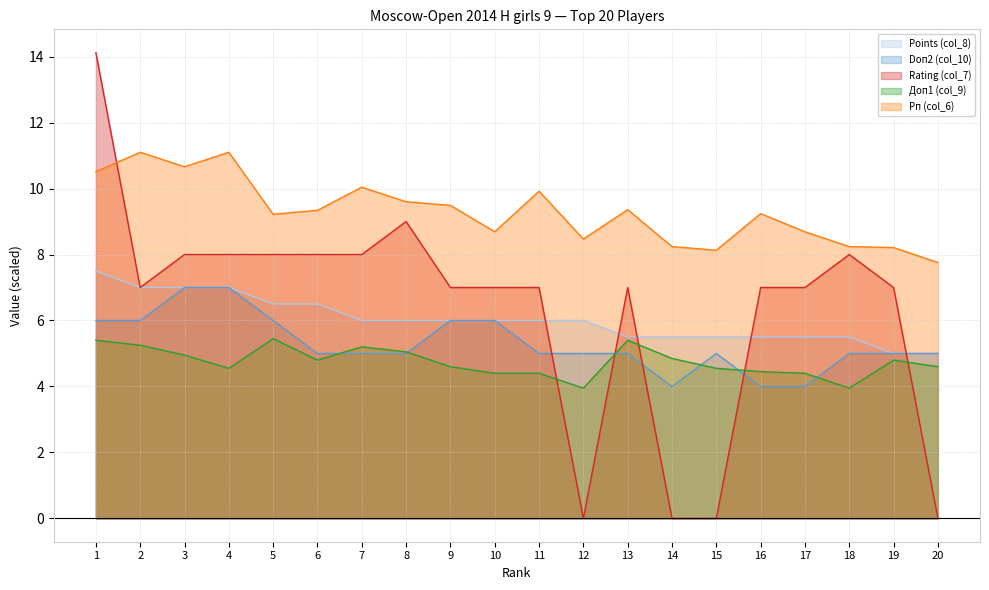

In Doп2 (col_10), how many points are lower than both neighbors (excluding endpoints)?

1